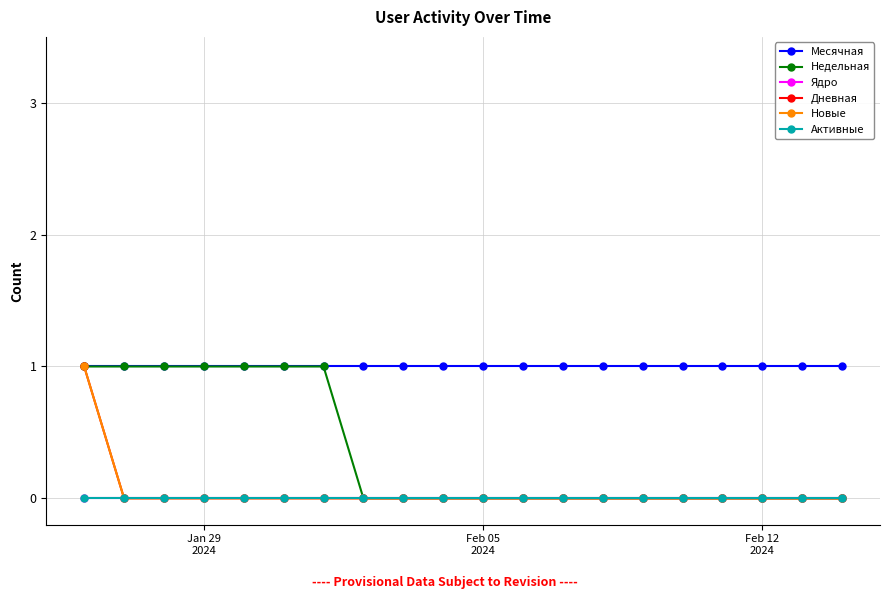

Does the chart have visible grid lines?

Yes